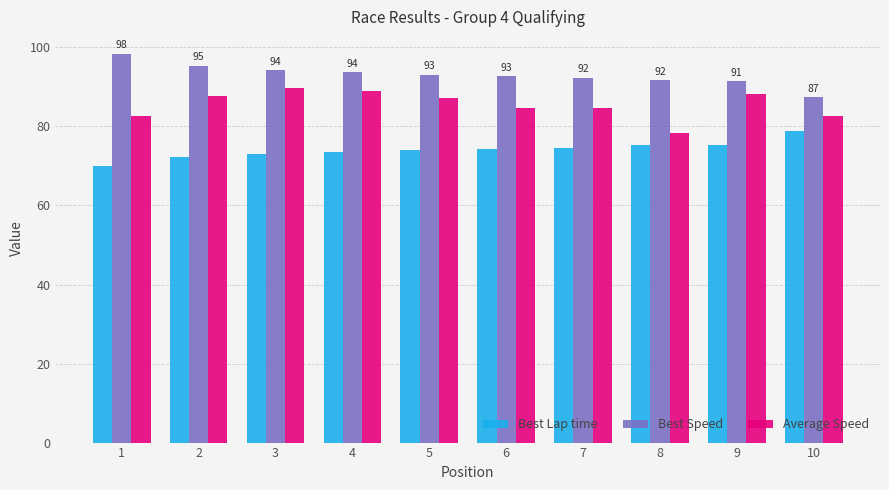

What is the lowest value of the Best Speed series?

87.4